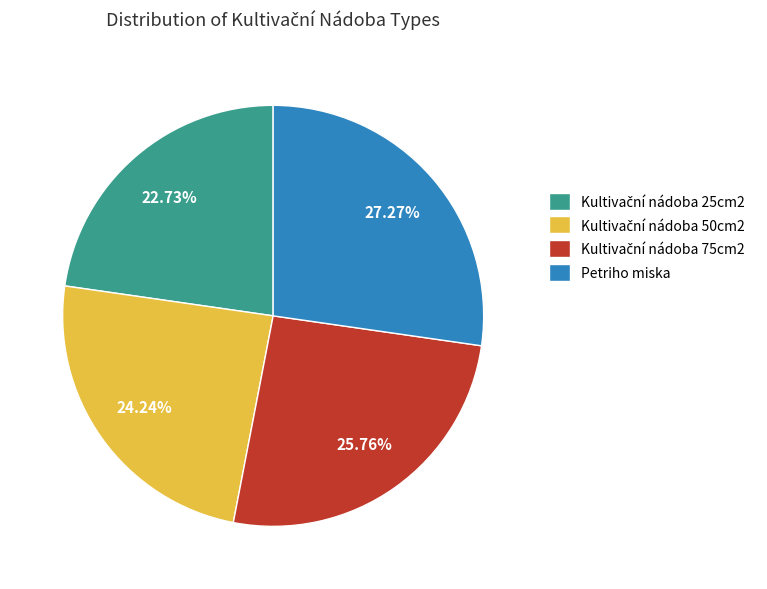

Does any single category account for the majority?

No